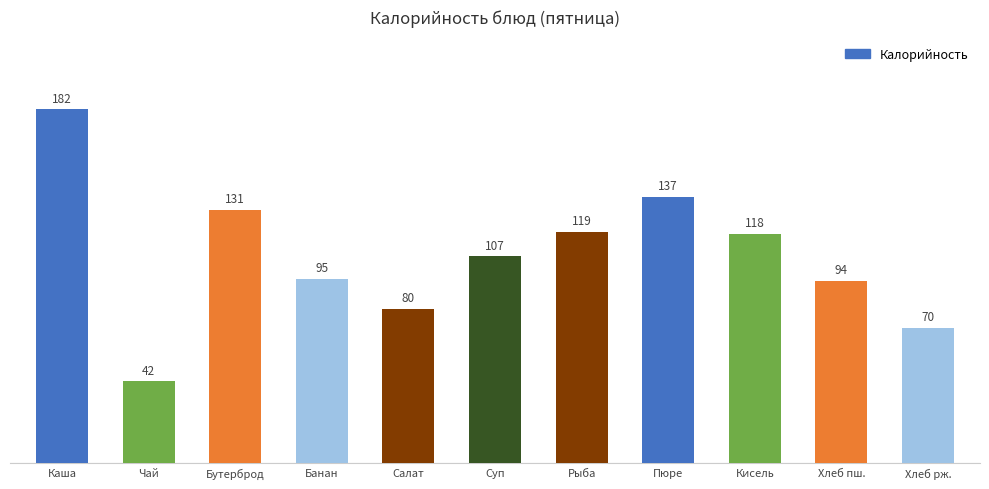

Where does the data first go above 106?

Каша